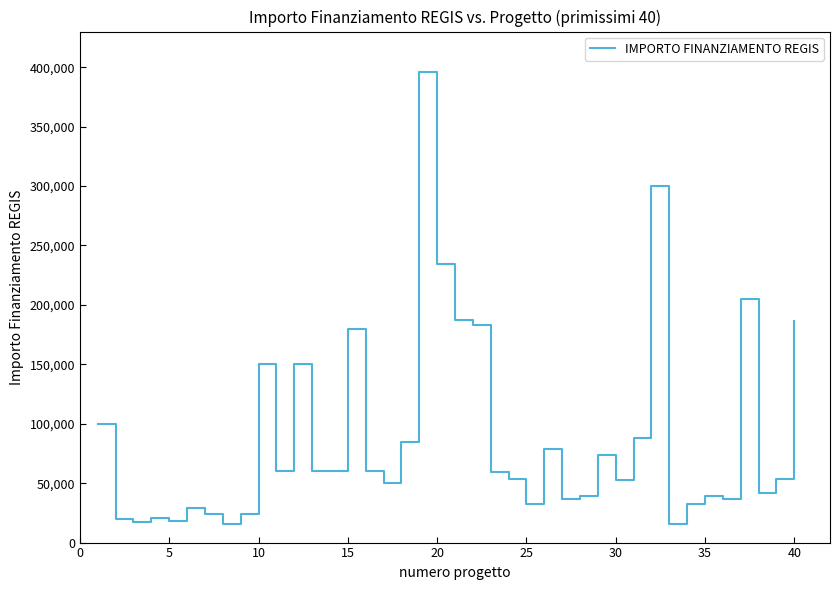

What is the maximum value shown in the chart?

395644.9